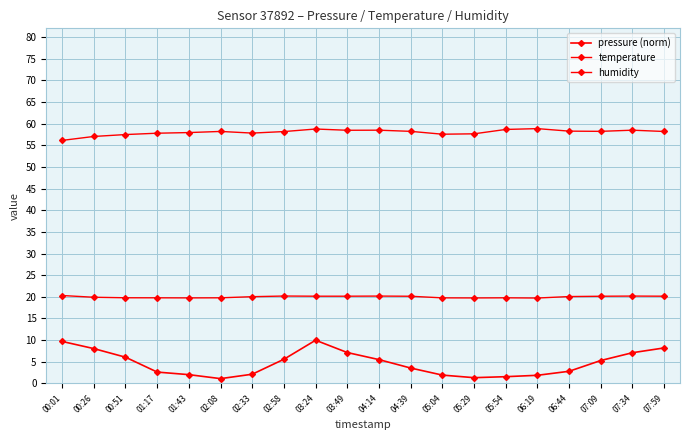

What is the label of the 8th point from the right?

05:04